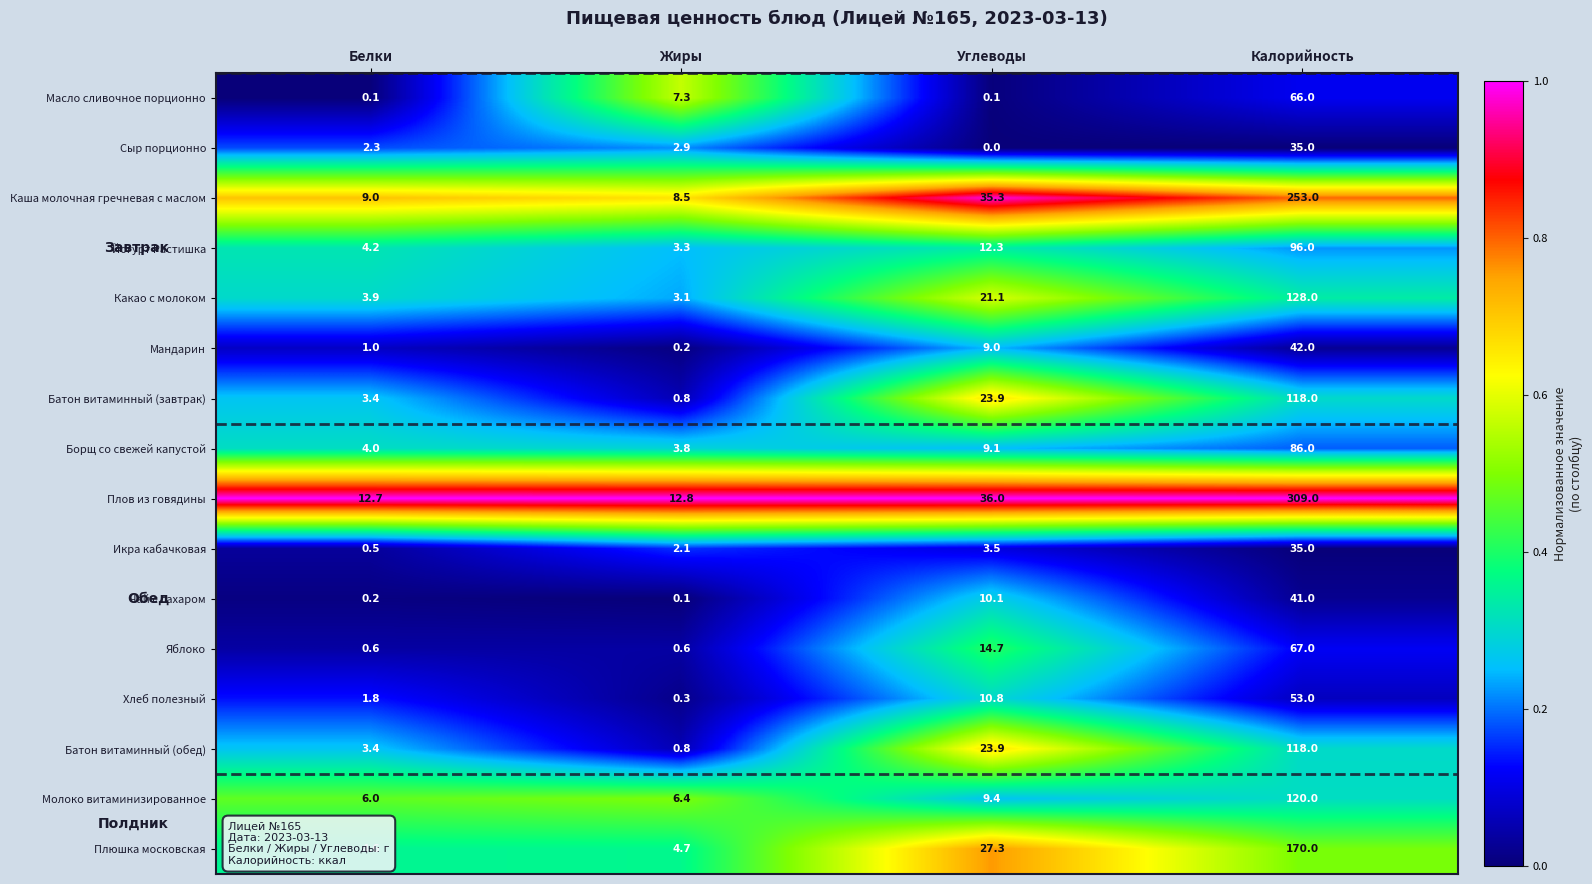

What is the average value of the Батон витаминный (завтрак) series?

36.5